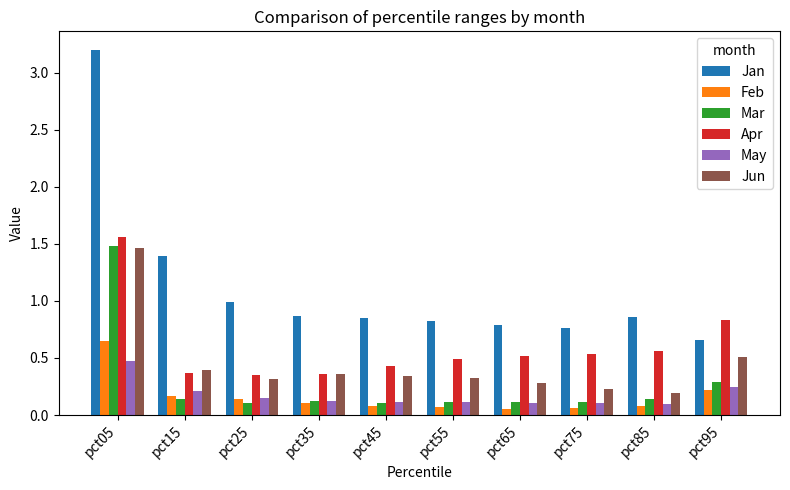

At which category does the chart reach its peak across all series?

pct05